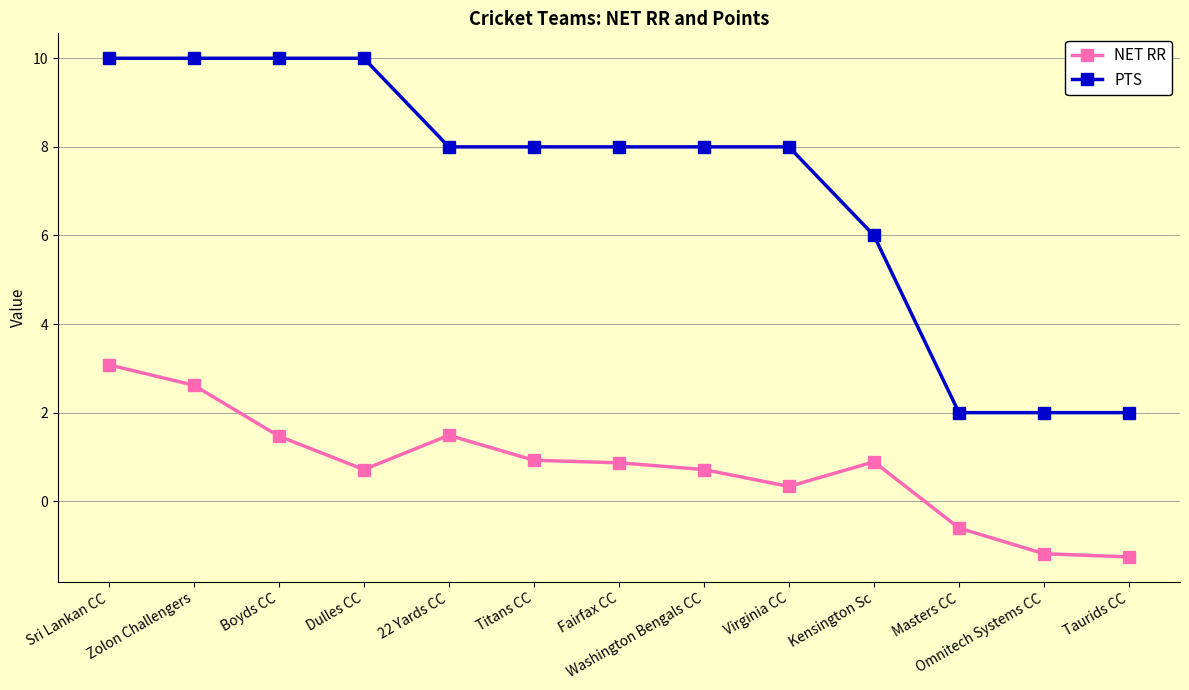

Which series changed the most between Dulles CC and Masters CC?

PTS